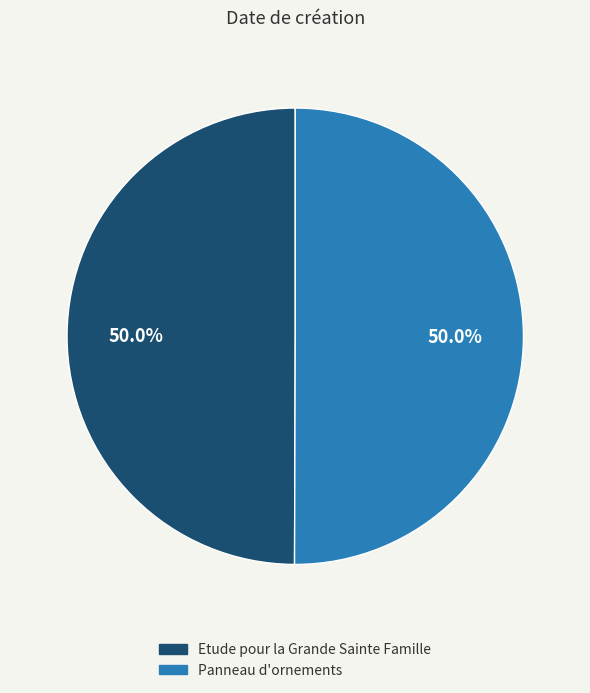

Combined, do Panneau d'ornements and Etude pour la Grande Sainte Famille account for over 50%?

Yes